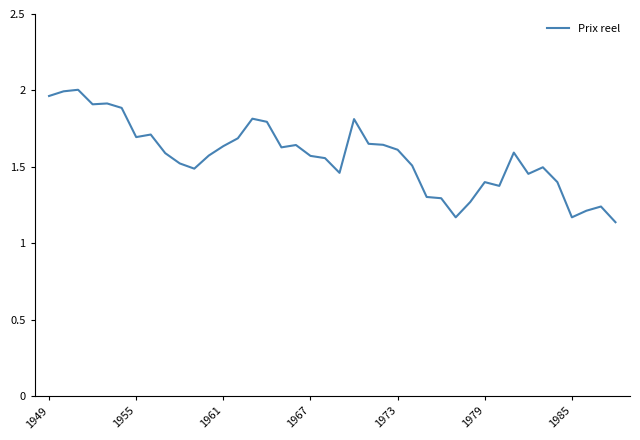

What is the difference between the maximum and minimum values?

0.9